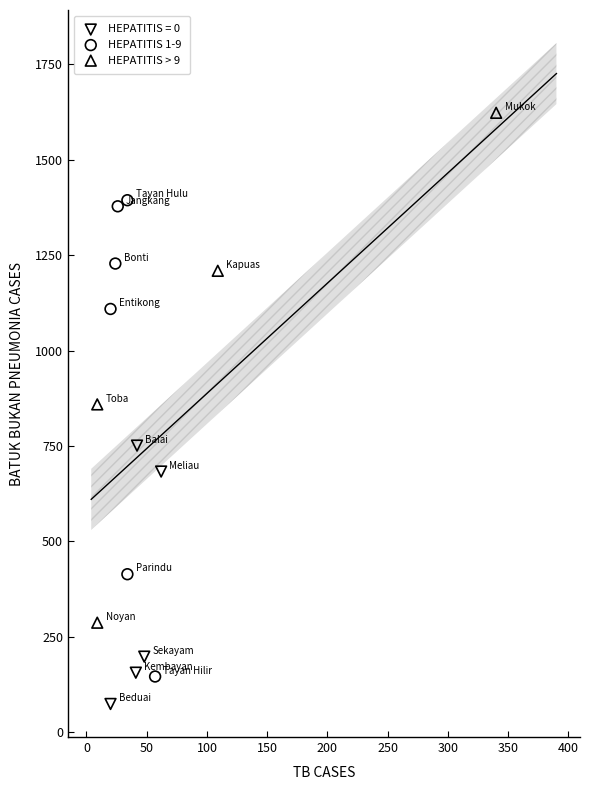

Which series has the widest spread of Y values?

HEPATITIS > 9